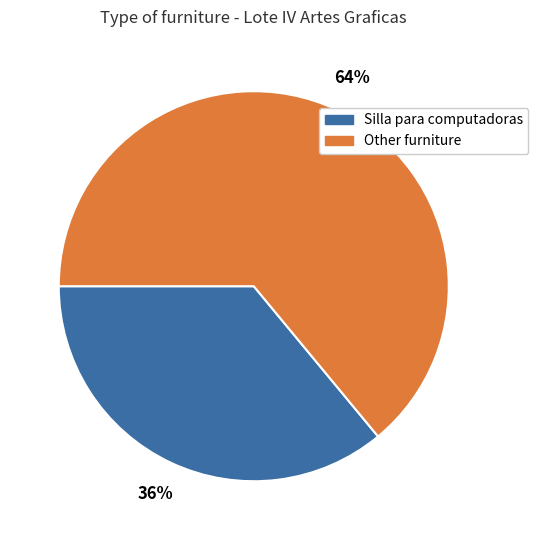

To the nearest percent, what is the average slice percentage?

50%